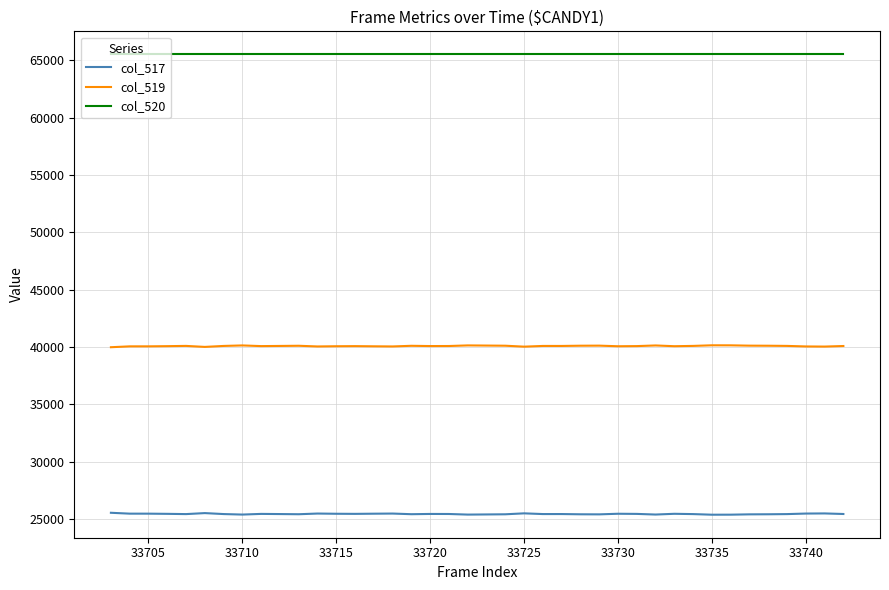

True or false: col_519 has more than 1 points higher than both neighbors.

True